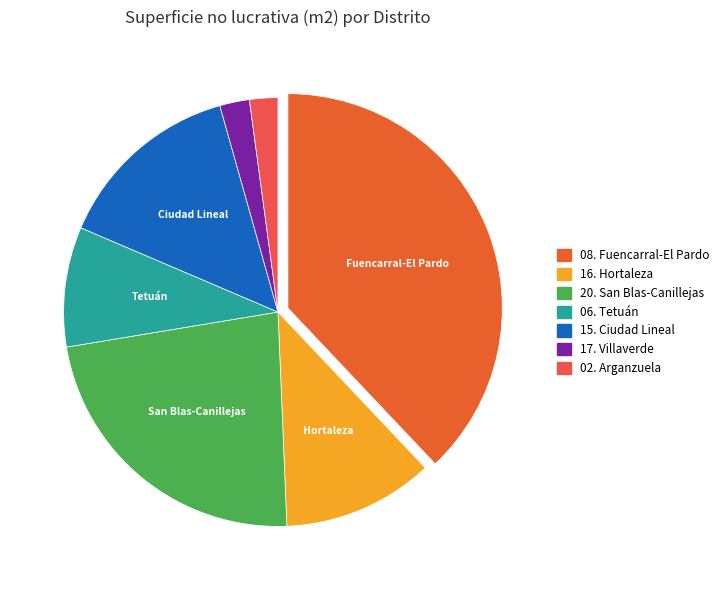

How many slices are in this pie chart?

7